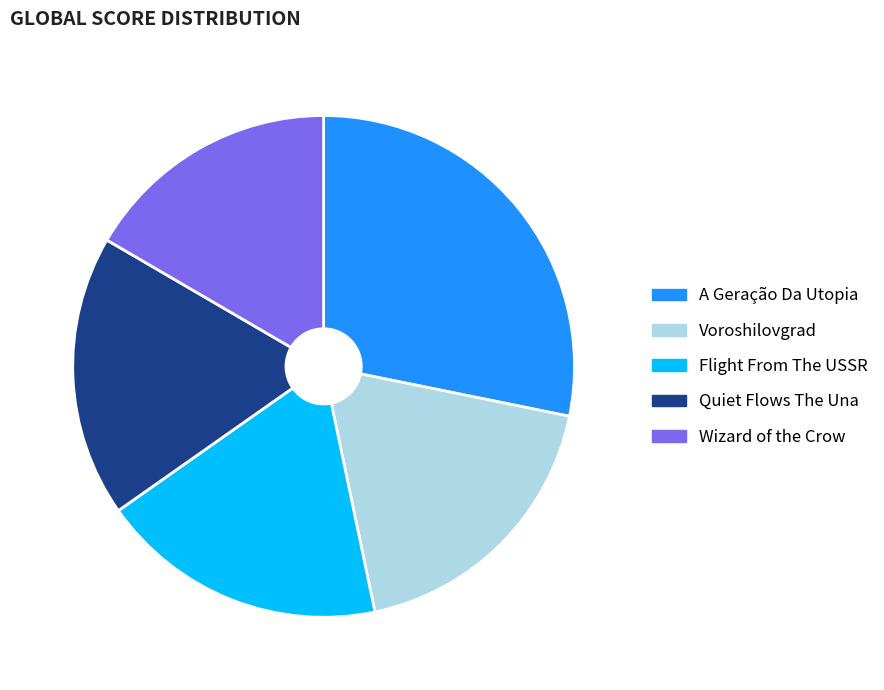

Is A Geração Da Utopia the majority of the pie?

No